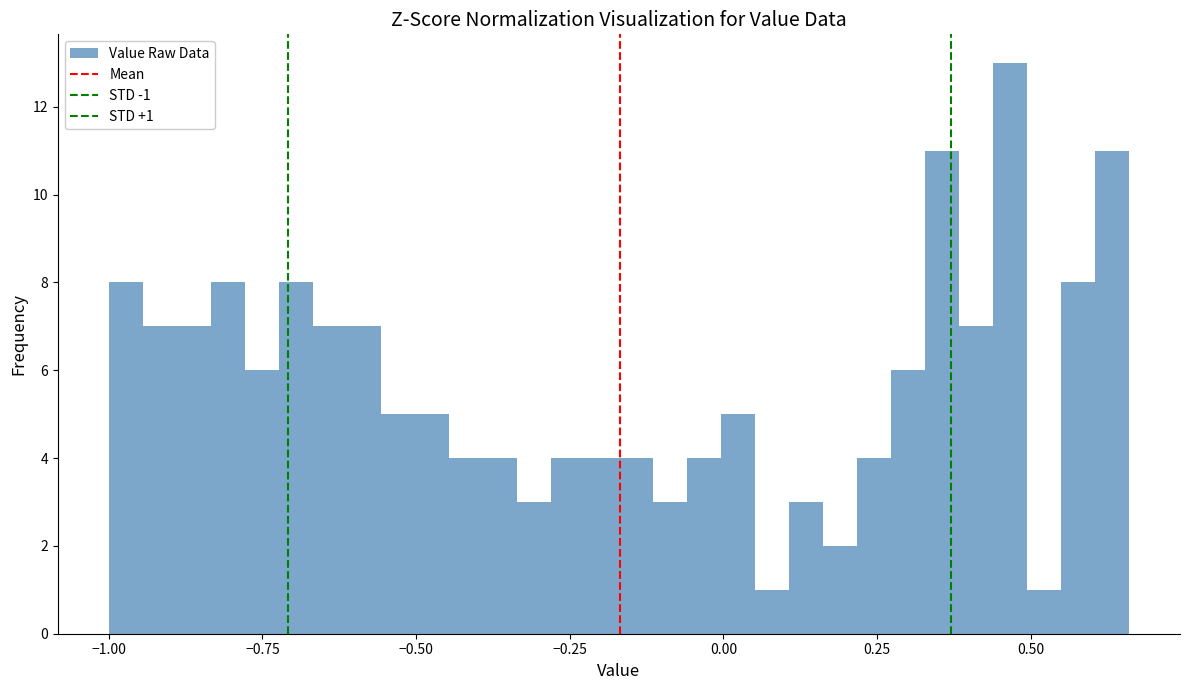

Read against the x-axis, roughly where is the centre of the tallest bar?

0.45